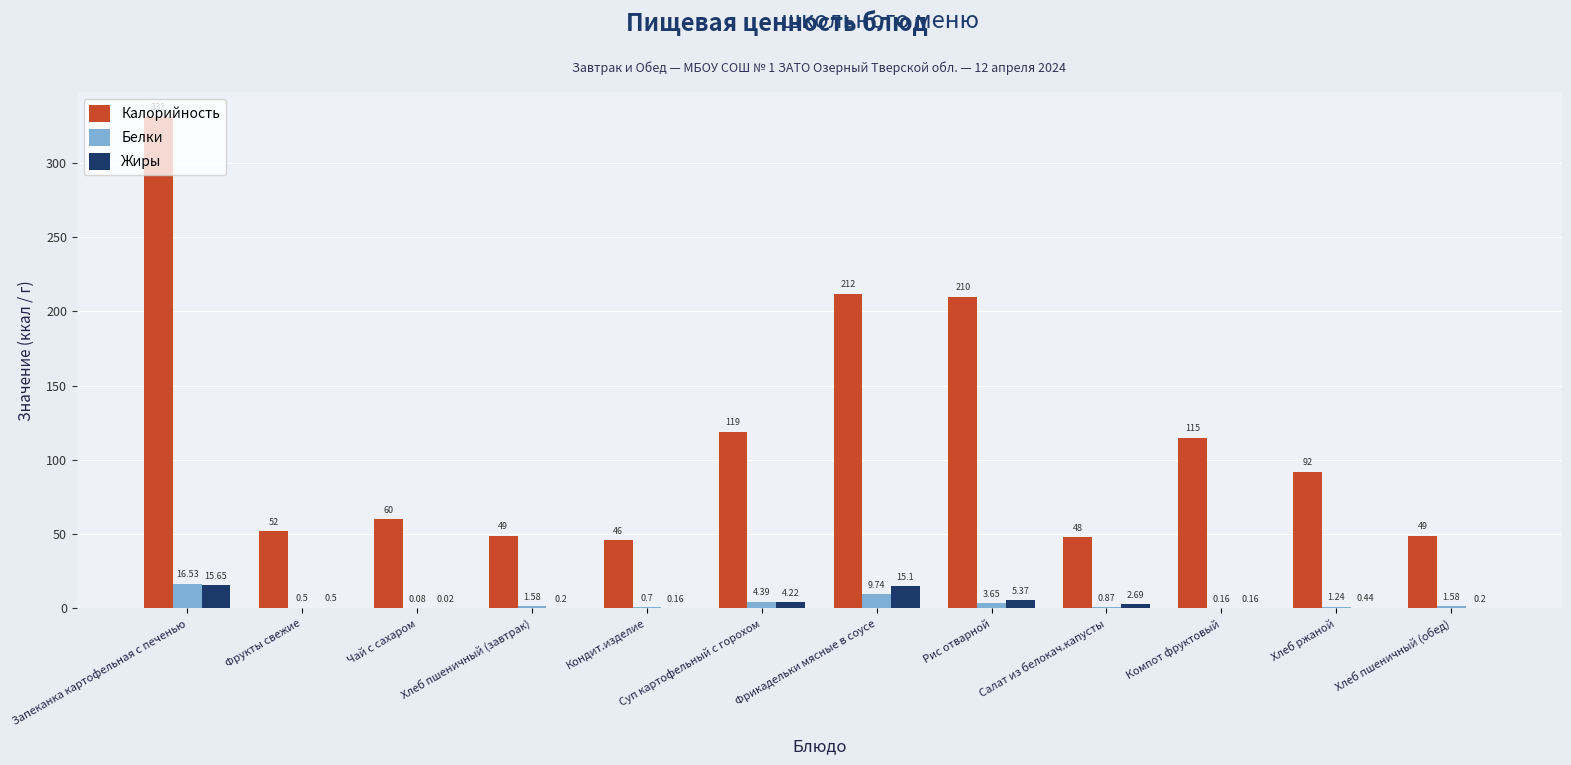

Between Компот фруктовый and Хлеб ржаной, which series saw the biggest shift?

Калорийность